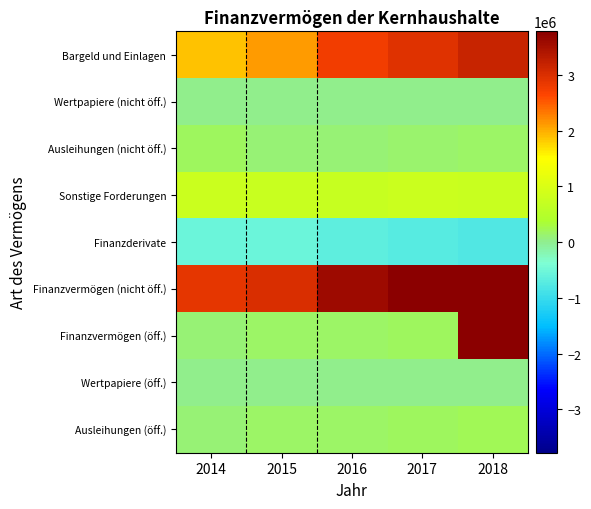

Reading left to right, extract all data points from this chart.

Bargeld und Einlagen: 2014=1868579	2015=2114102	2016=2764127	2017=2934179	2018=3185418
Wertpapiere (nicht öff.): 2014=24926	2015=8325	2016=2541	2017=1263	2018=6382
Ausleihungen (nicht öff.): 2014=197123	2015=105279	2016=104952	2017=122615	2018=172541
Sonstige Forderungen: 2014=787161	2015=754220	2016=716579	2017=768666	2018=749917
Finanzderivate: 2014=-547691	2015=-545236	2016=-664689	2017=-721022	2018=-796974
Finanzvermögen (nicht öff.): 2014=2877789	2015=2981927	2016=3588198	2017=3826723	2018=4114258
Finanzvermögen (öff.): 2014=116034	2015=165758	2016=160447	2017=198200	2018=5181370
Wertpapiere (öff.): 2014=2360	2015=3544	2016=1940	2017=1940	2018=1918
Ausleihungen (öff.): 2014=113673	2015=162213	2016=158506	2017=196260	2018=208668